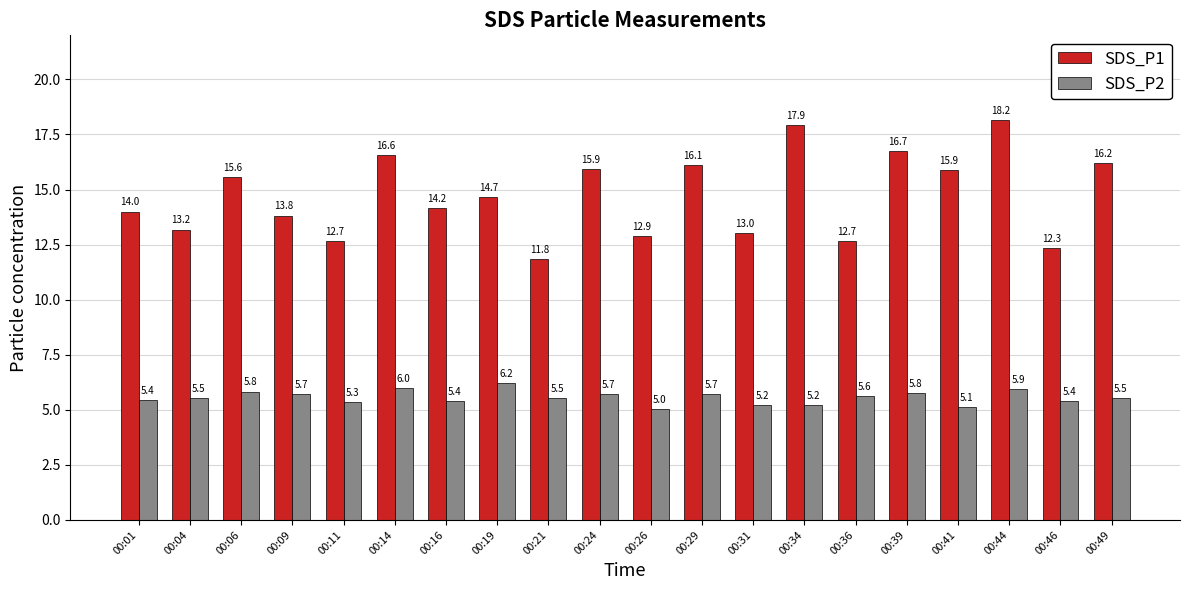

The SDS_P1 series shows 17.3 at 00:31. True or false?

False